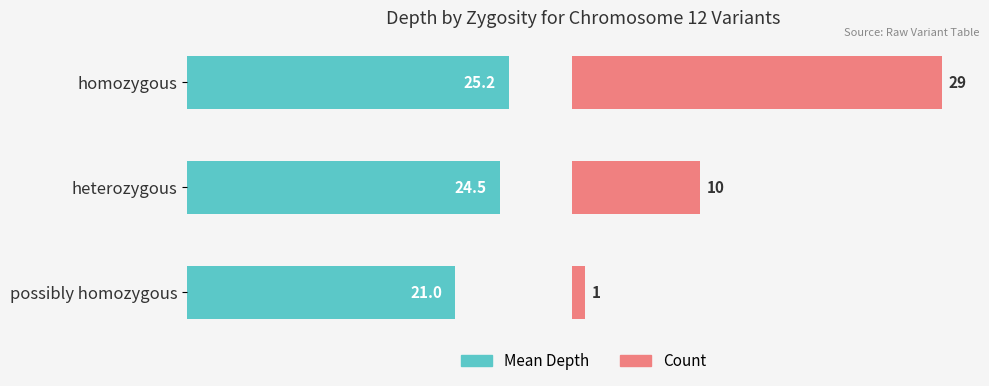

Is it true that Mean Depth equals 42.5 at homozygous?

False